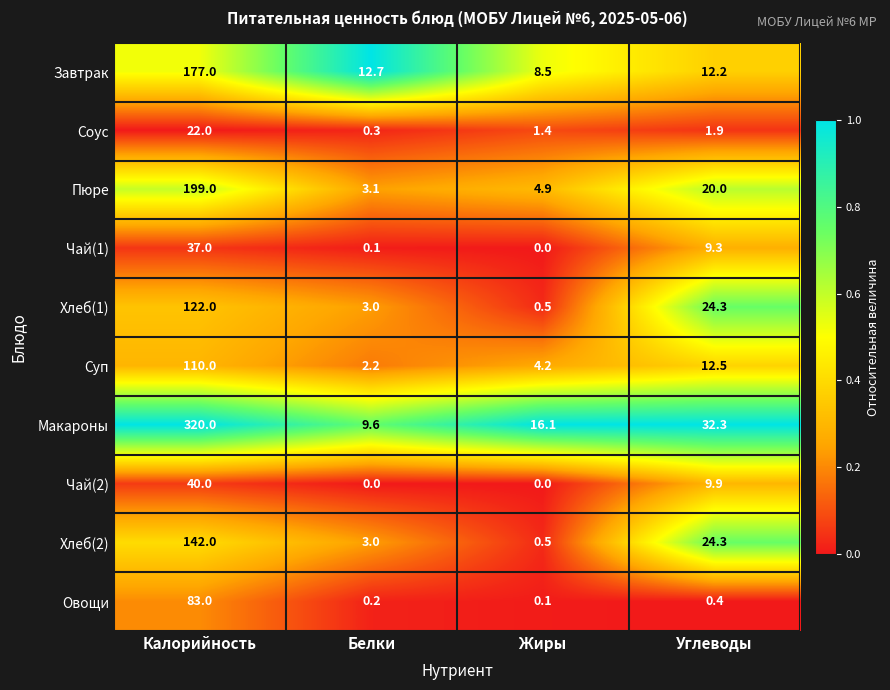

Between Калорийность and Жиры, which series saw the biggest shift?

Макароны